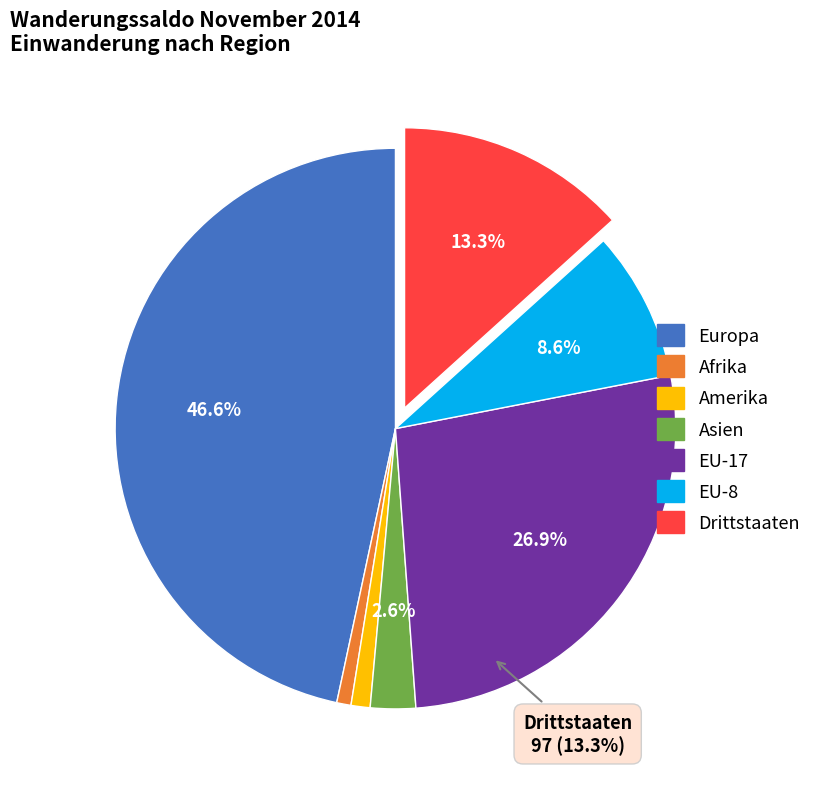

How much of the chart is everything except Amerika?

98.7%